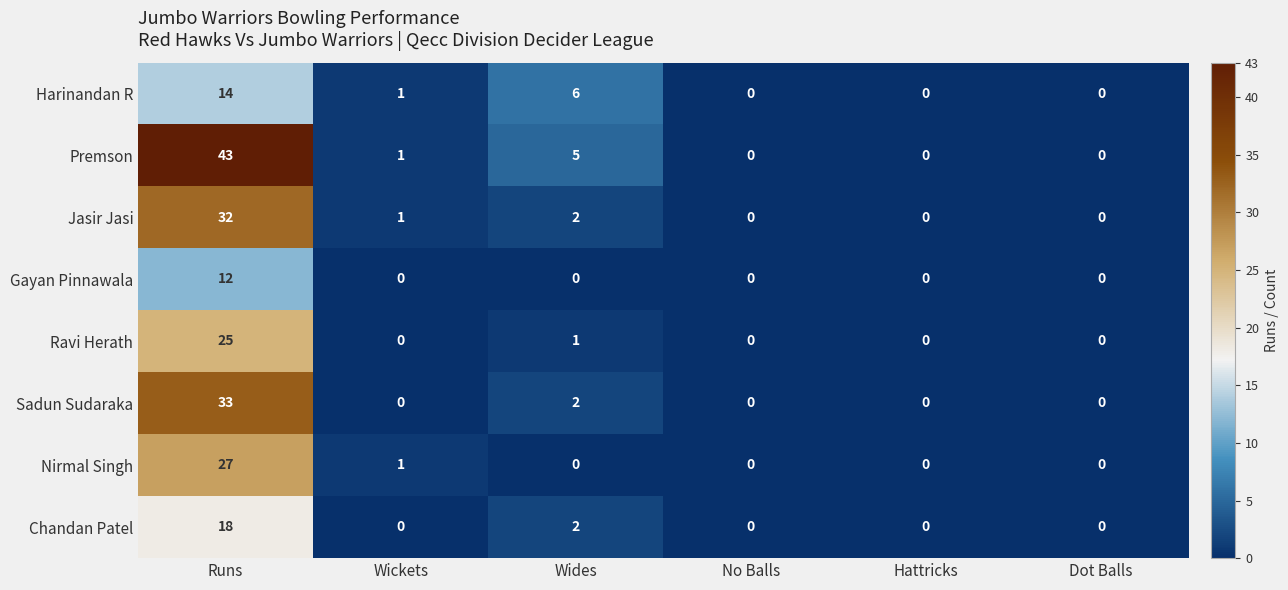

What is the difference between the highest and lowest values at Runs?

31